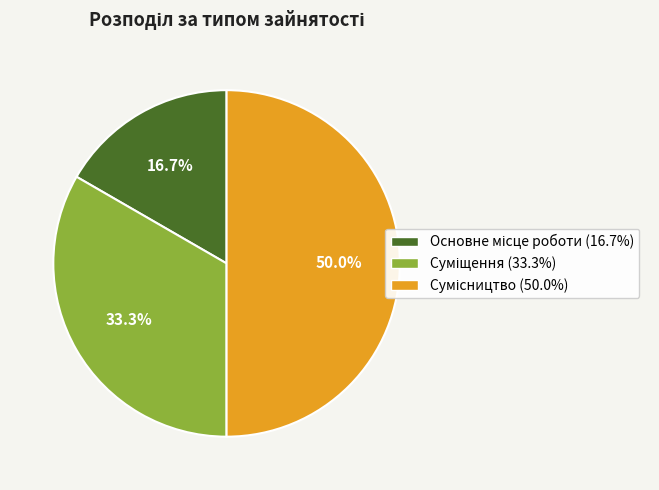

The Суміщення slice represents 33% of the pie. True or false?

True